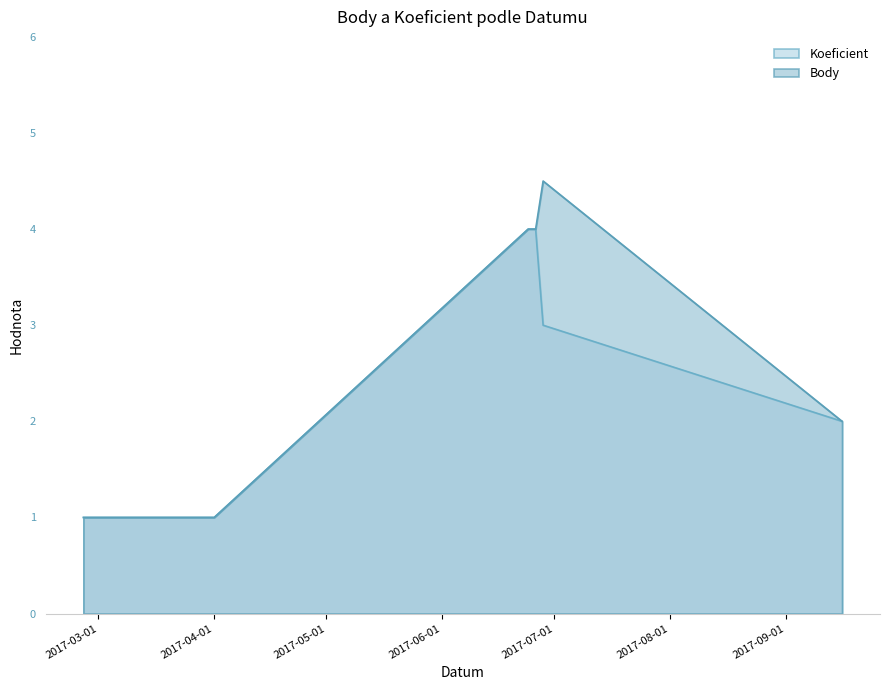

Between 2017-04-01 and 2017-06-24, which is larger?

2017-06-24